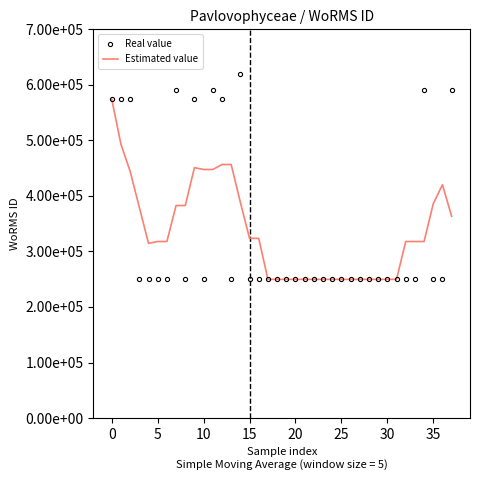

What are all the series names shown in the legend?

Real value, Estimated value